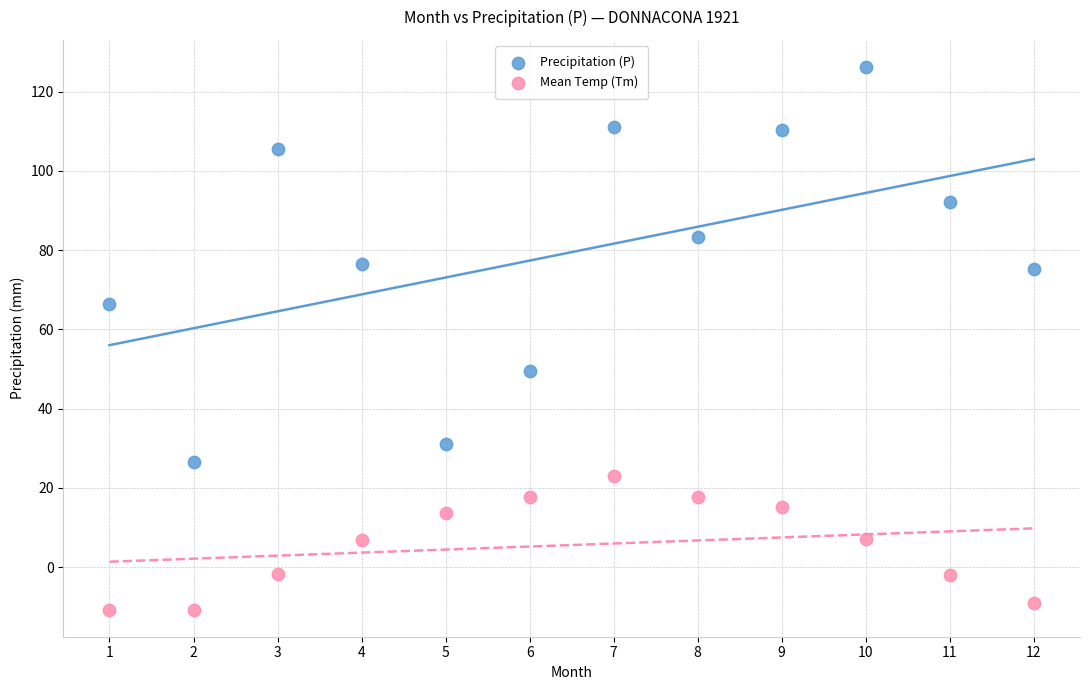

Across all series, what Y value is closest to 57?

49.5